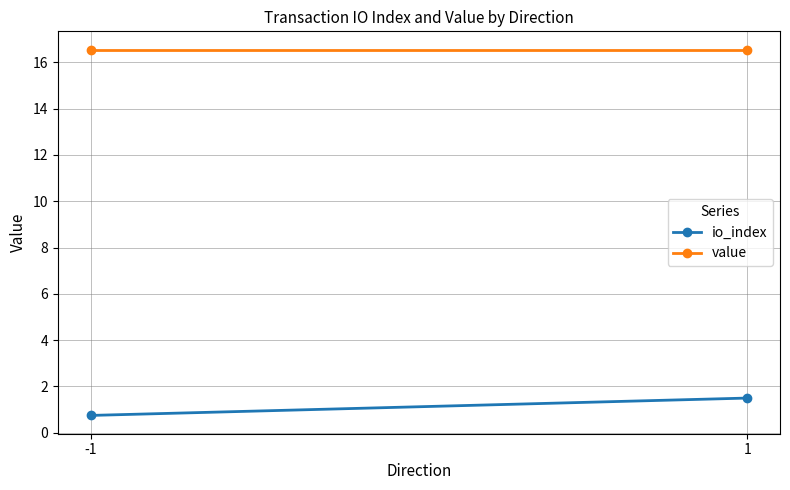

At which label is value closest to 16?

-1